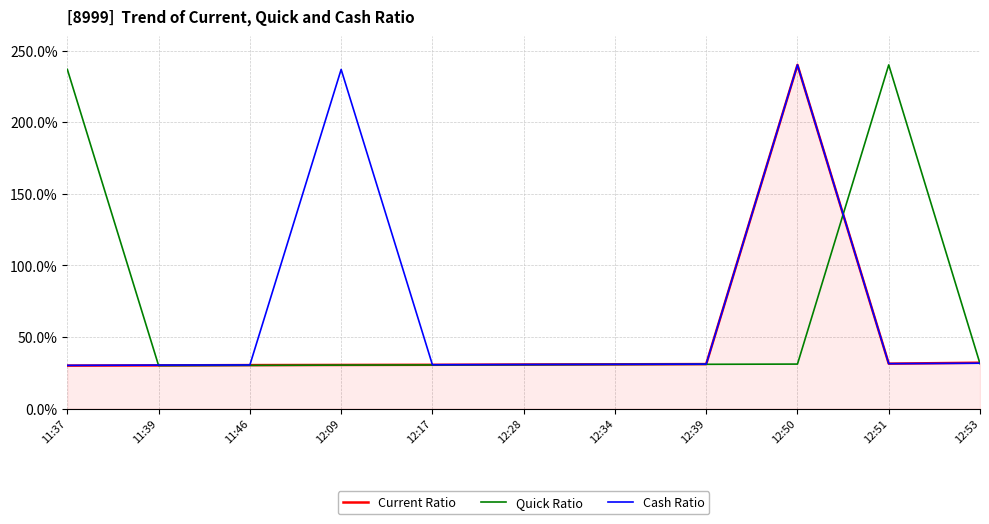

How many lines are shown in the chart?

3